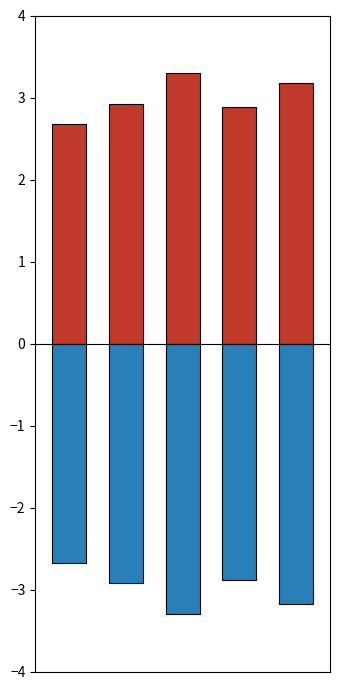

What is the sum of the CODE (negative) values at 1 and 0?

-5.6